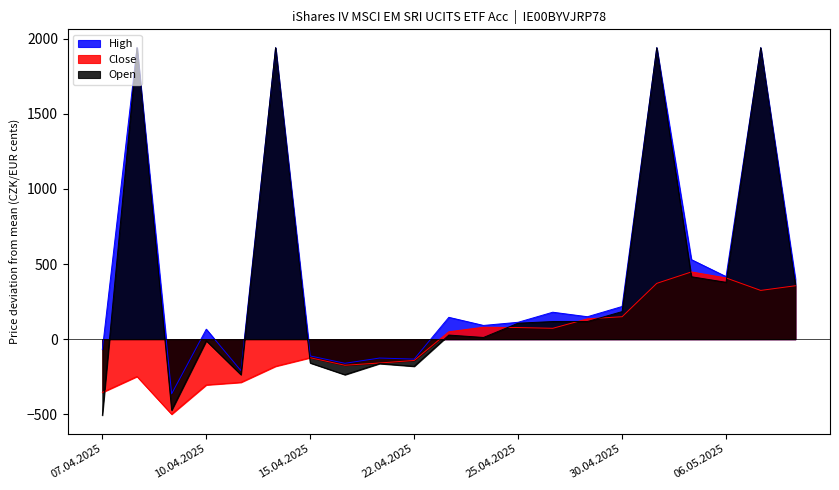

What is the highest value of the Open series?

1939.6